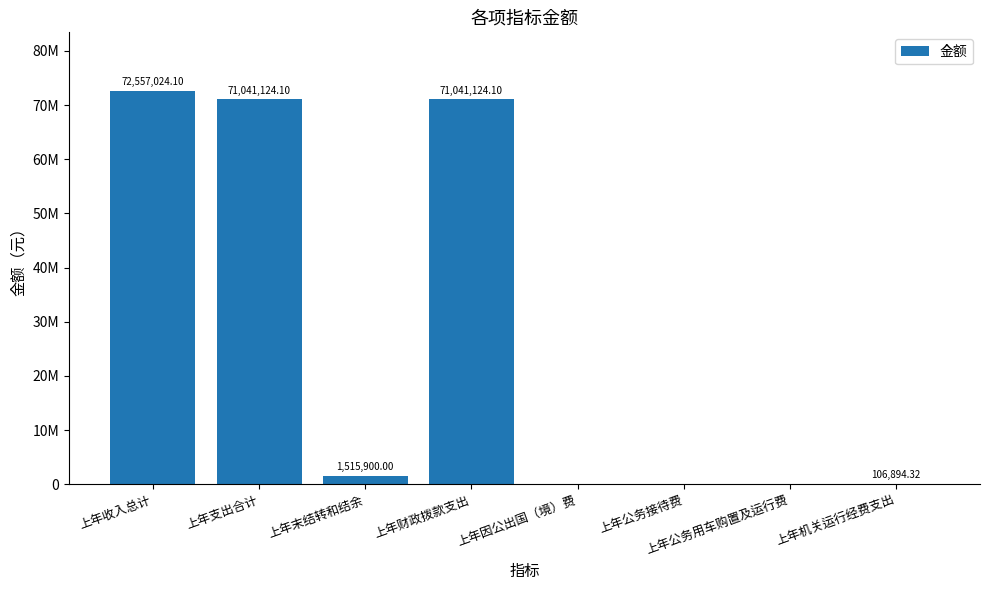

Approximately how many times larger is the value at 上年支出合计 compared to 上年末结转和结余?

46.9